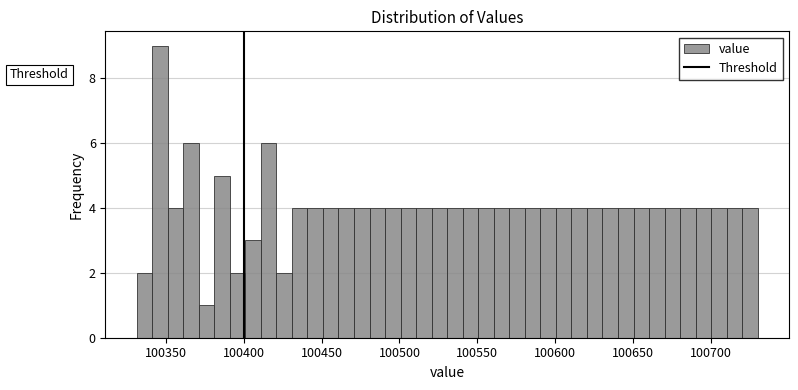

Around what value on the x-axis is the tallest bar? Give the approximate position of its centre, as read against the axis.

100345